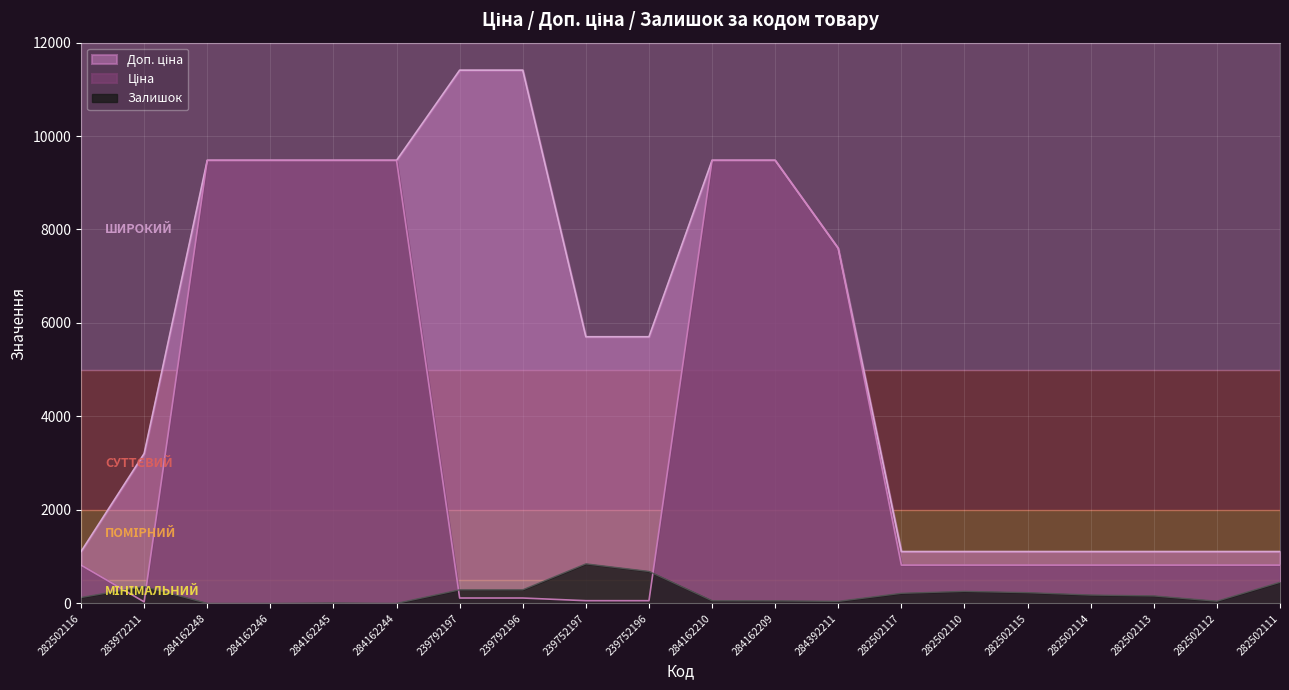

What is the label of the 18th point from the left?

282502113